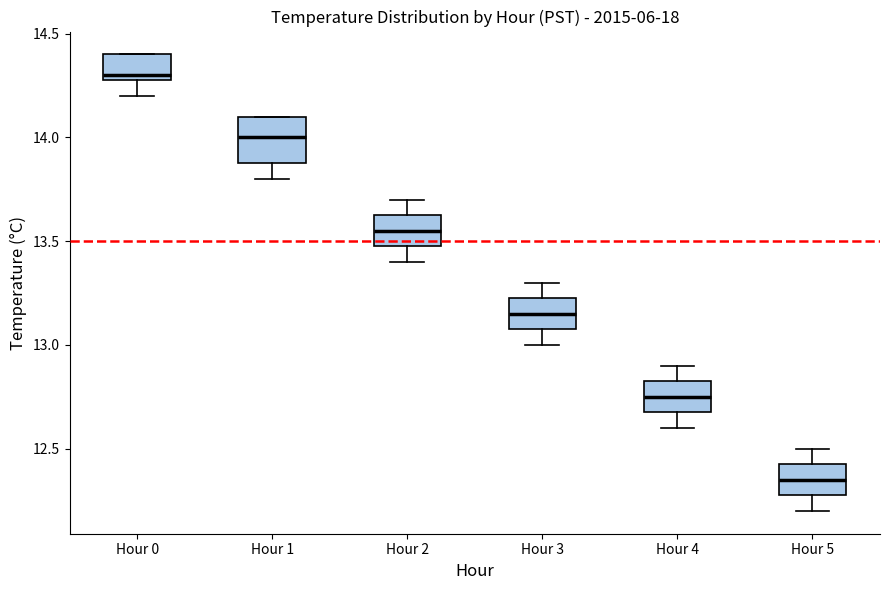

Which box's median line is the highest?

Hour 0